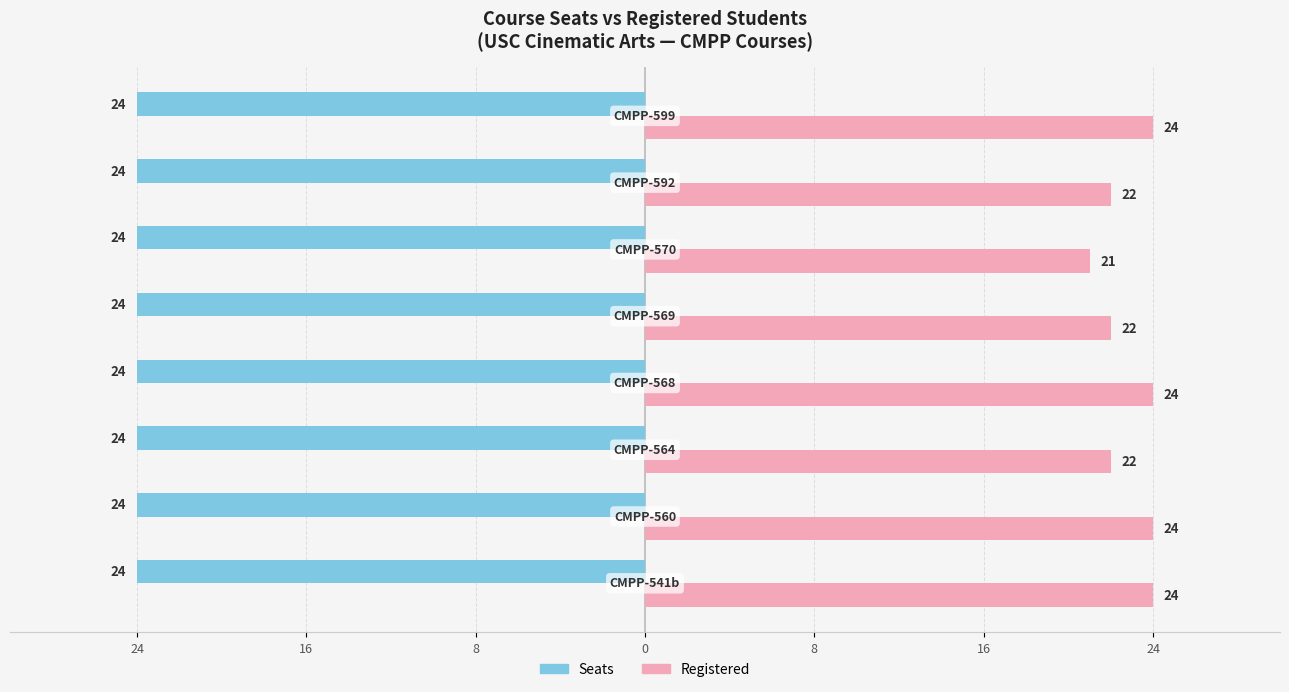

What are all the series names shown in the legend?

Seats, Registered